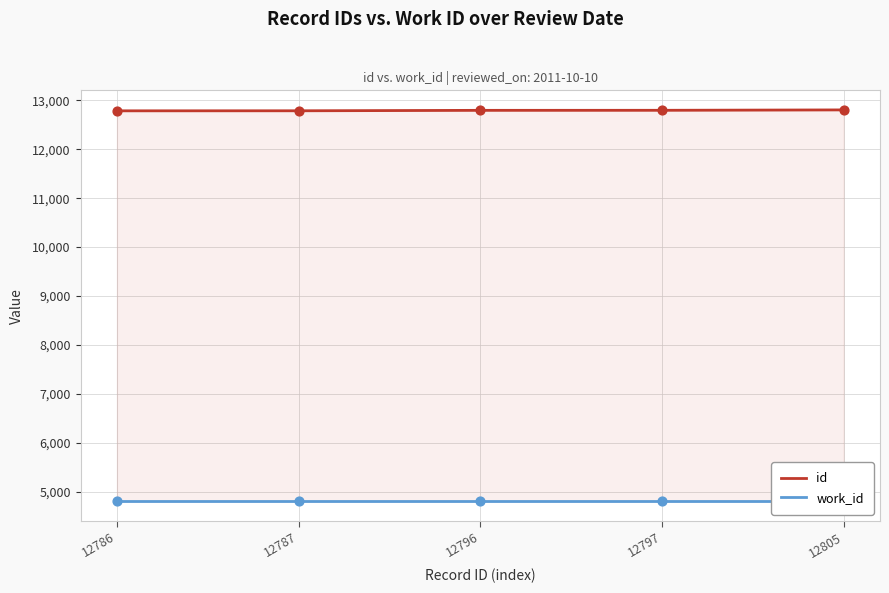

What is the total value across all series at 12796?

17598